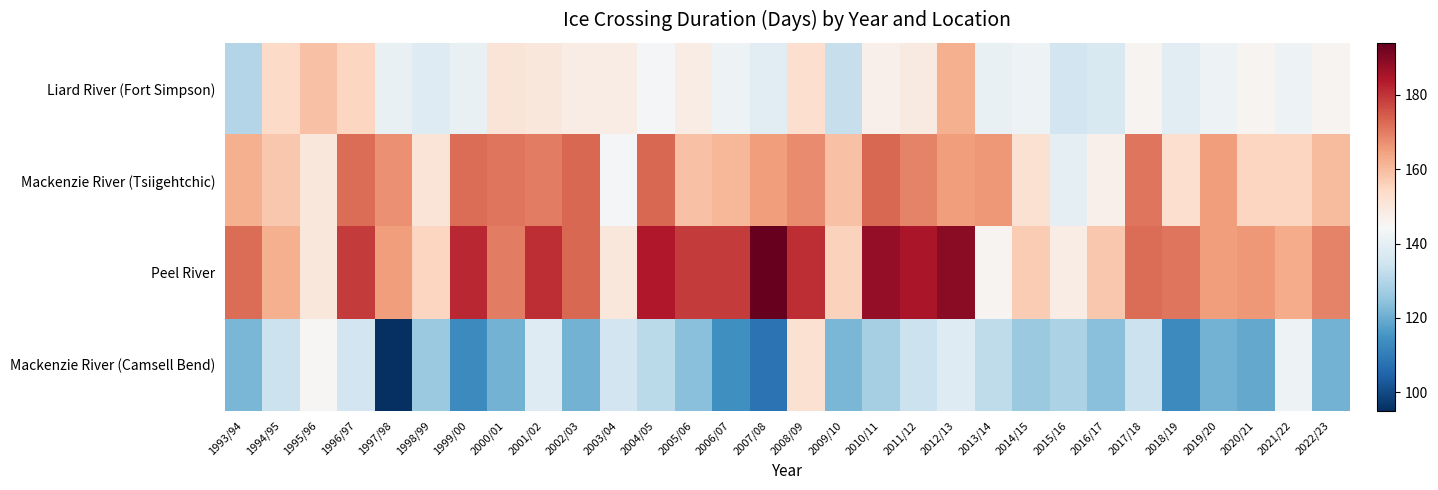

What is the spread (max minus min) of values at 2004/05?

53